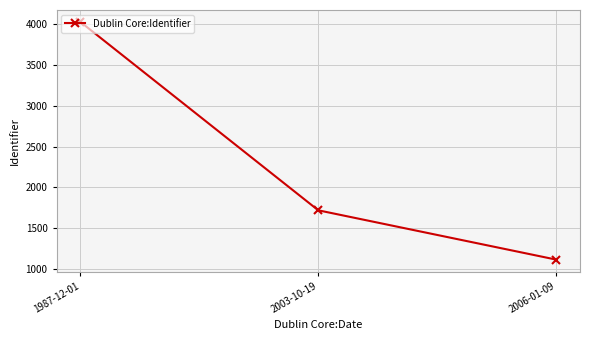

What is the difference between the values at 2006-01-09 and 2003-10-19?

605